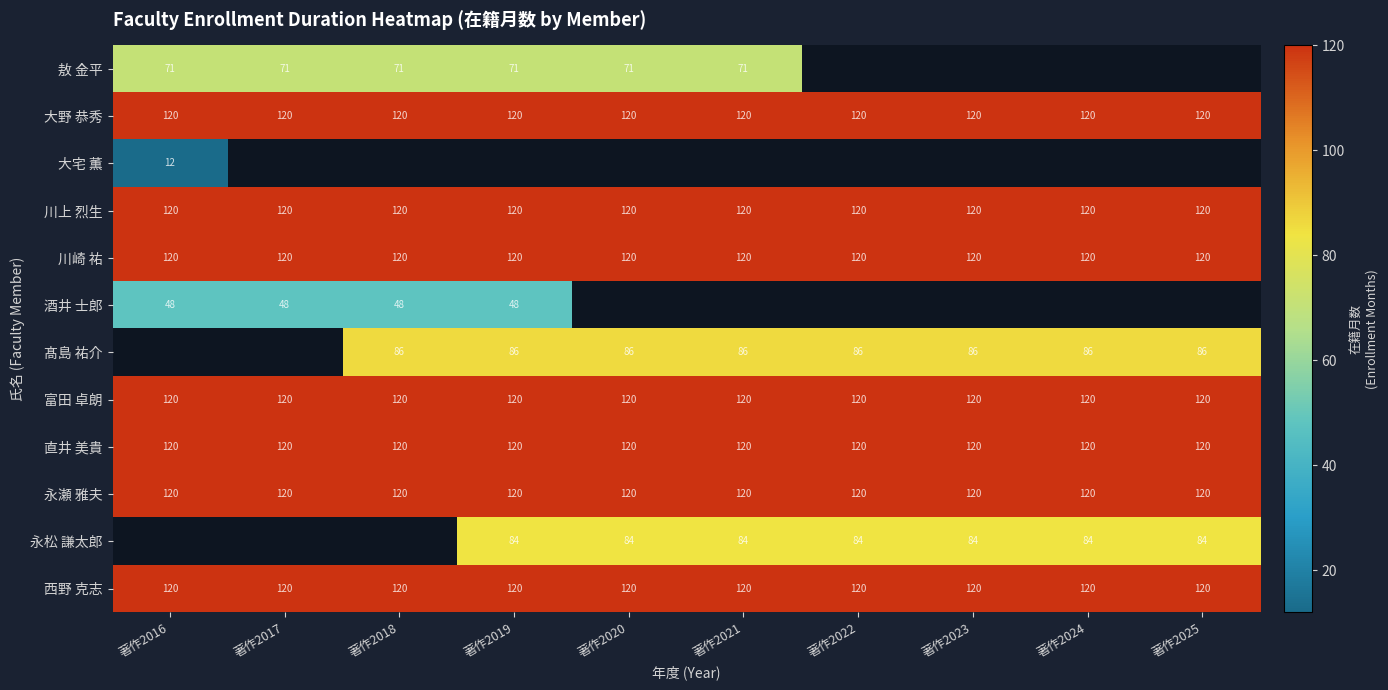

What is the smallest value displayed?

12.0